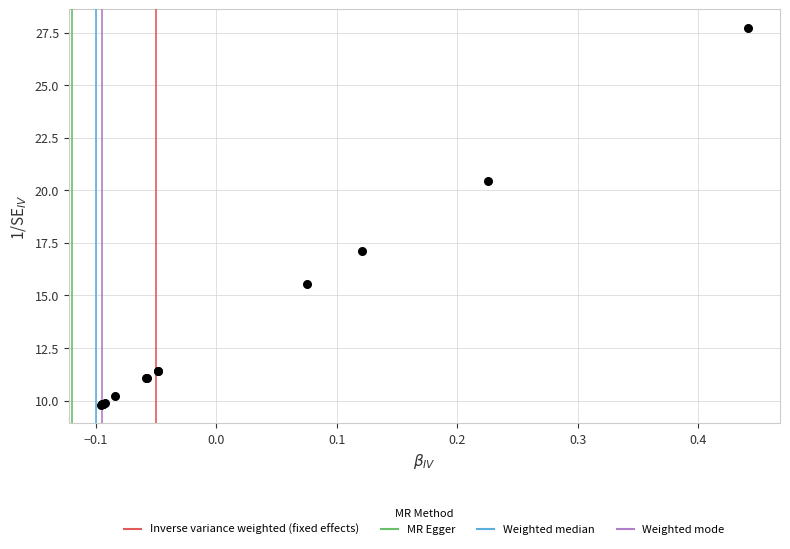

What Y value in the scatter plot is closest to 18?

17.1